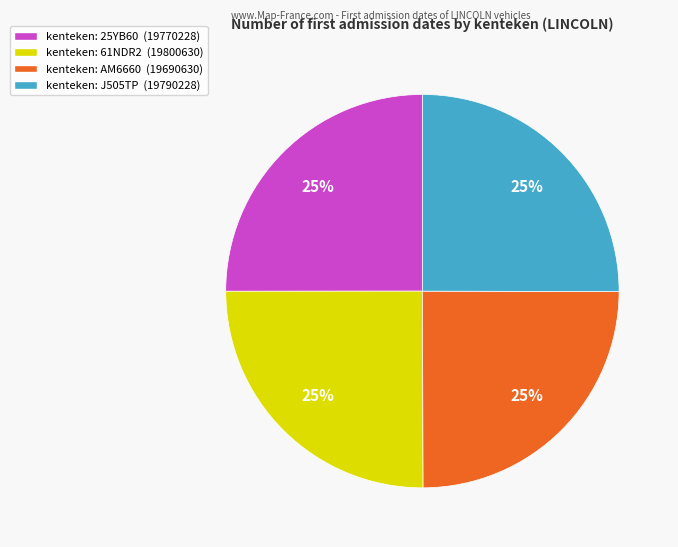

Does any single category account for the majority?

No